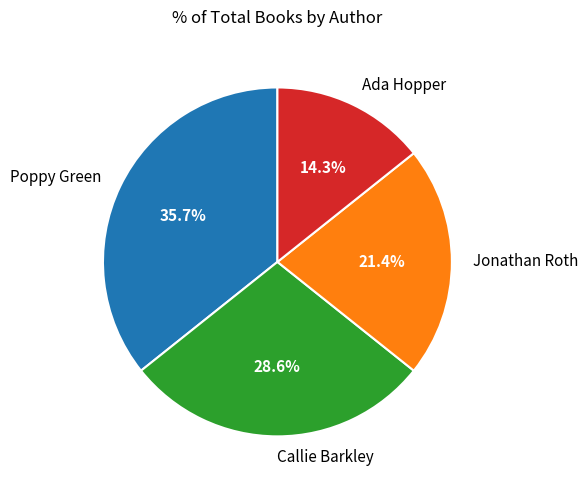

To the nearest percent, what percentage of the pie is Callie Barkley?

29%